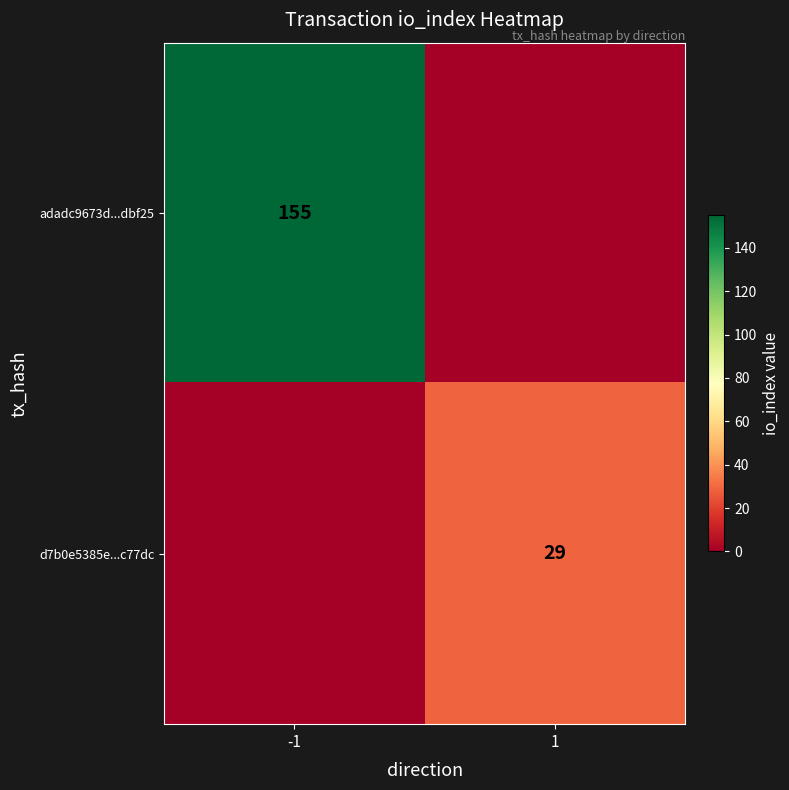

Between 1 and -1, which is larger?

-1